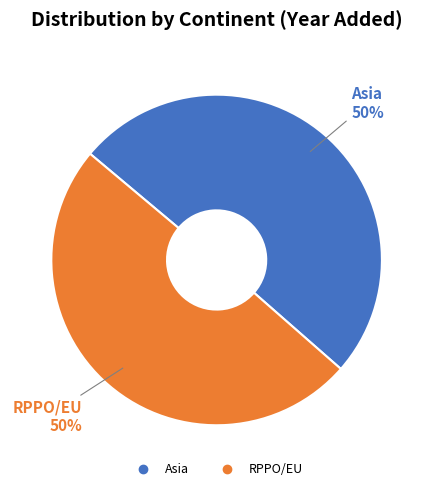

To the nearest percent, what is the average slice percentage?

50%